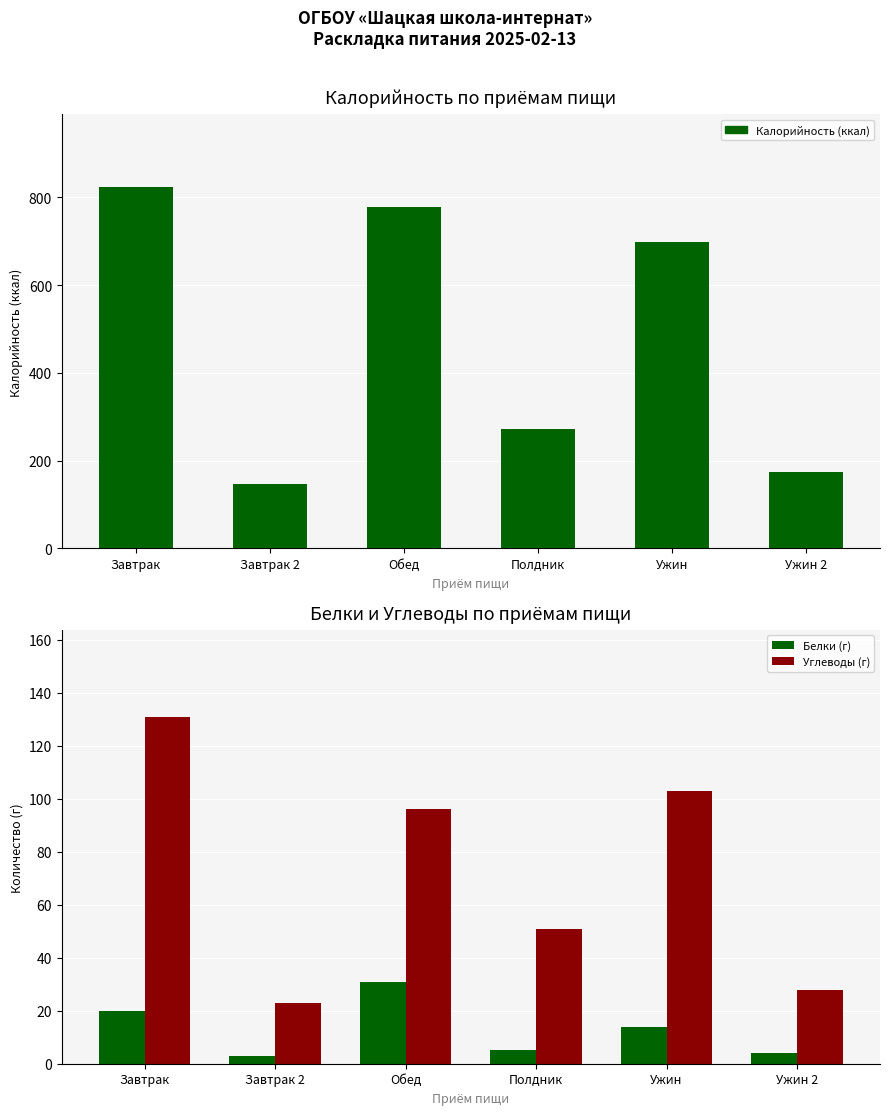

What is the average value of the Калорийность (ккал) series?

482